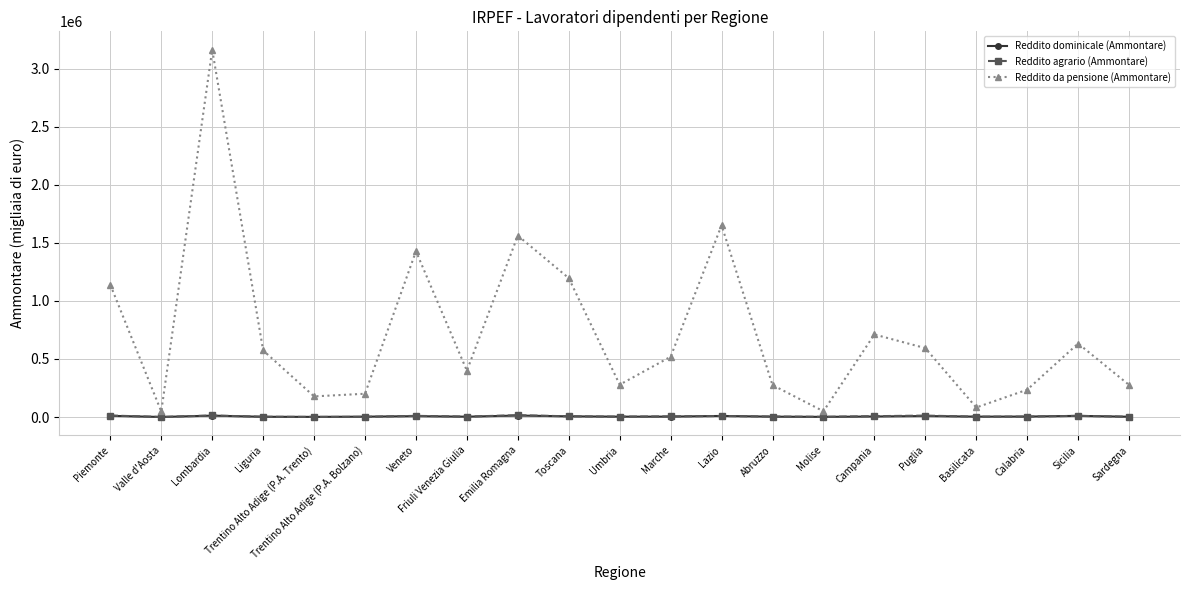

Which series has the largest total across all categories?

Reddito da pensione (Ammontare)